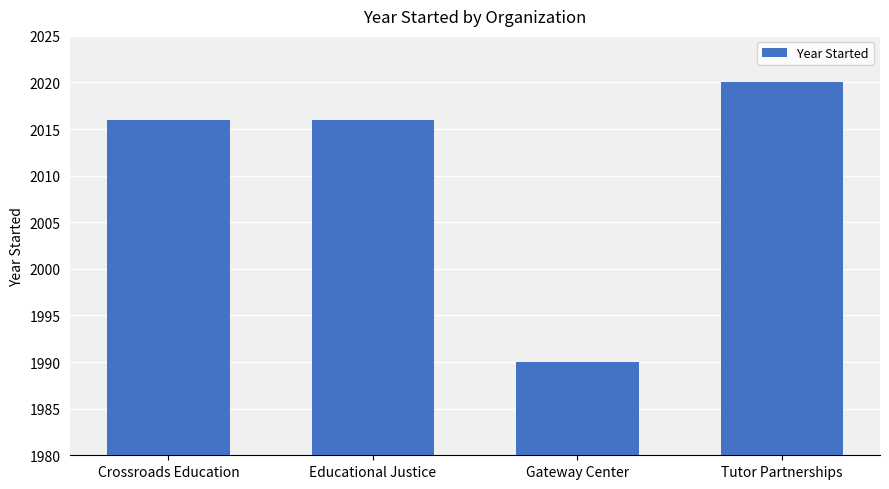

Which category has the highest value across all series?

Tutor Partnerships